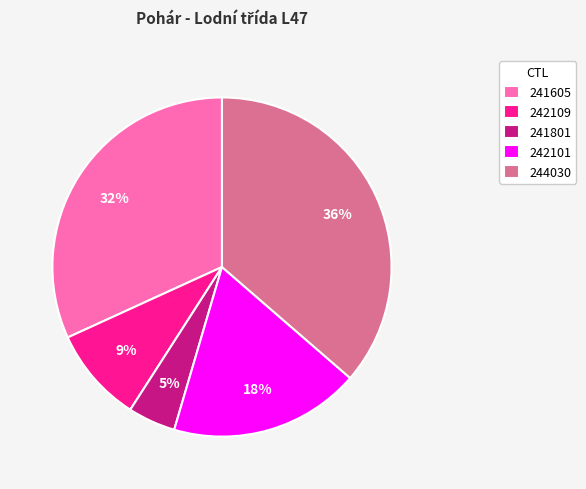

To the nearest percent, what is the combined percentage of 244030 and 241801?

41%